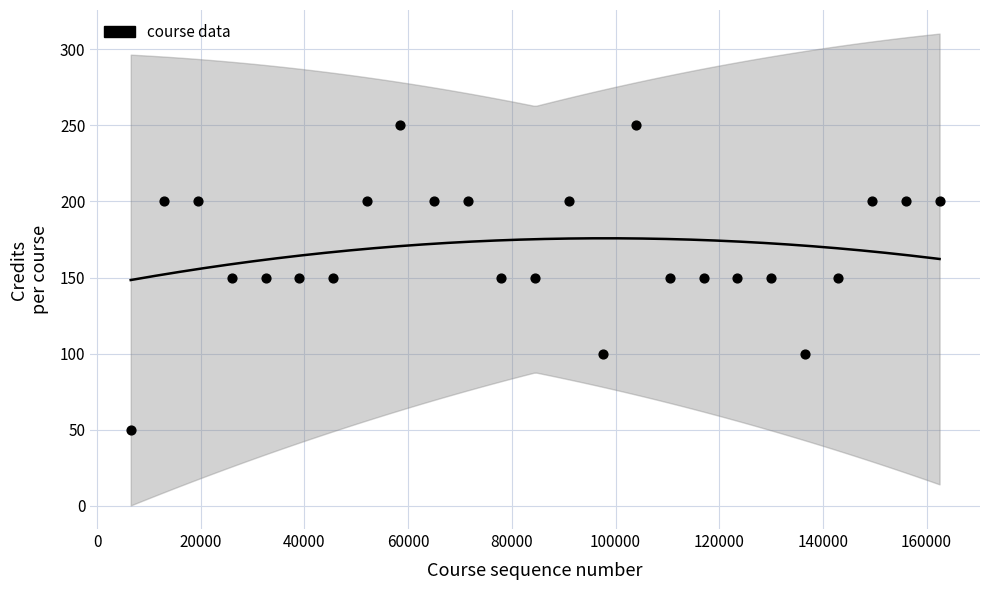

What is the range of Y values (max minus min)?

200